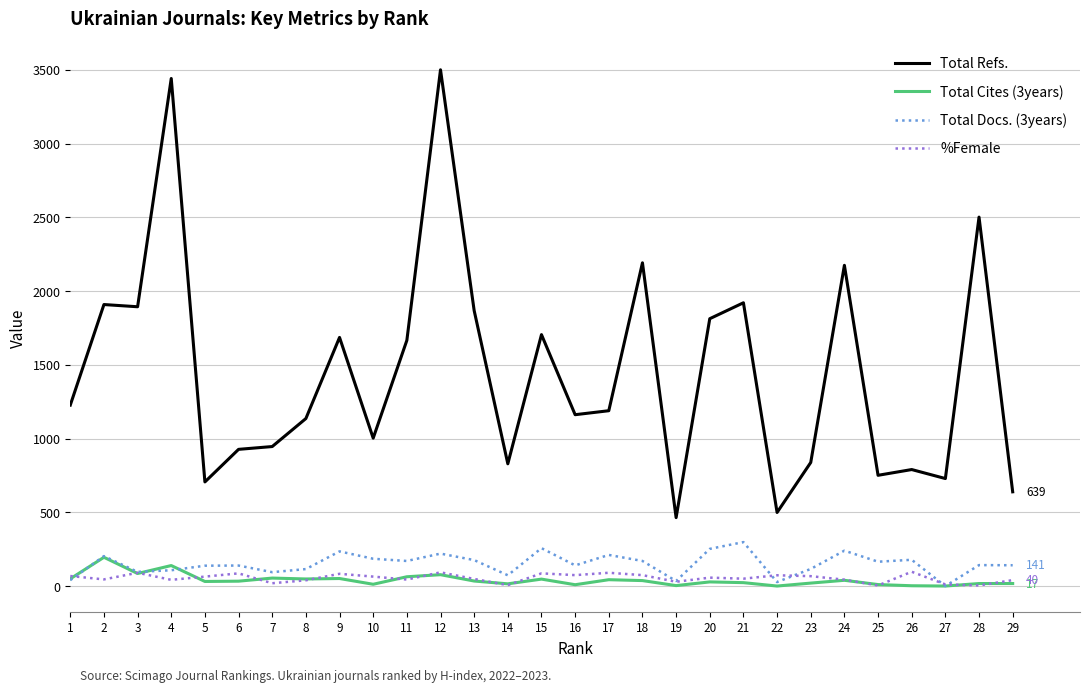

The value of Total Refs. at 27 is 1143. True or false?

False